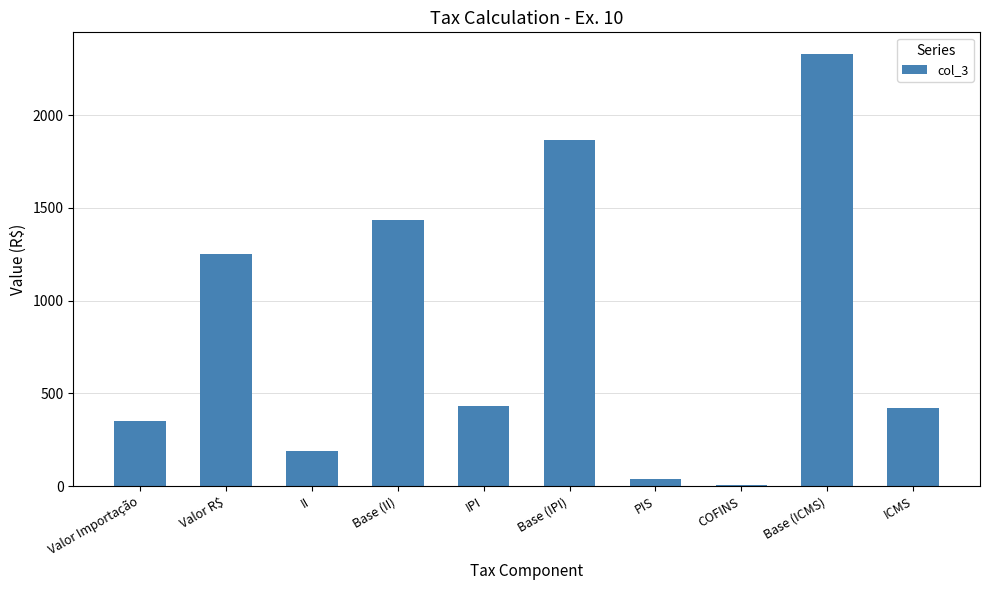

What is the ratio of the value at Base (ICMS) to the value at IPI?

5.4